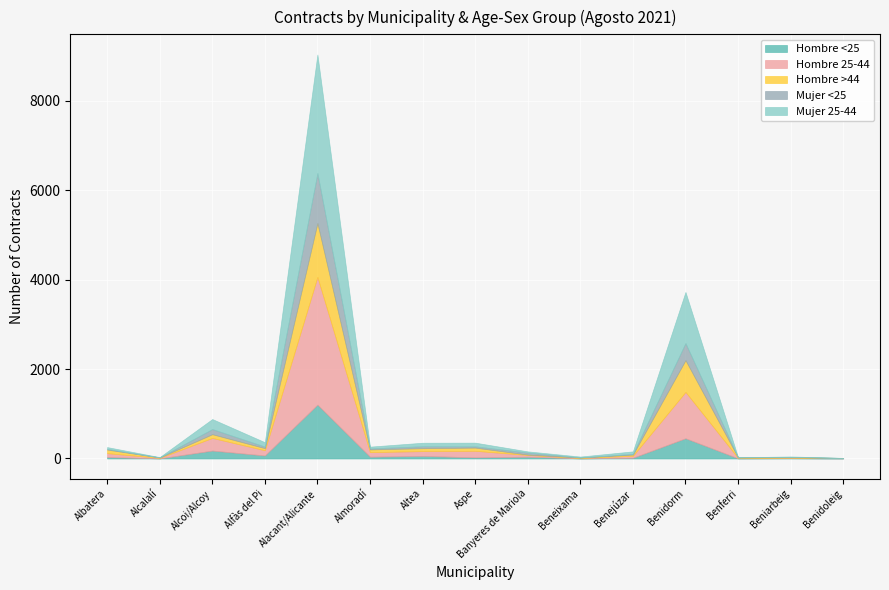

Reading left to right, extract all data points from this chart.

Hombre <25: Albatera=32	Alcalalí=2	Alcoi/Alcoy=177	Alfàs del Pi=67	Alacant/Alicante=1204	Almoradí=40	Altea=58	Aspe=25	Banyeres de Mariola=40	Beneixama=2	Benejúzar=16	Benidorm=452	Benferri=3	Beniarbeig=7	Benidoleig=1
Hombre 25-44: Albatera=88	Alcalalí=12	Alcoi/Alcoy=283	Alfàs del Pi=117	Alacant/Alicante=2856	Almoradí=102	Altea=107	Aspe=147	Banyeres de Mariola=39	Beneixama=10	Benejúzar=44	Benidorm=1037	Benferri=10	Beniarbeig=12	Benidoleig=8
Hombre >44: Albatera=79	Alcalalí=9	Alcoi/Alcoy=83	Alfàs del Pi=47	Alacant/Alicante=1202	Almoradí=61	Altea=65	Aspe=71	Banyeres de Mariola=8	Beneixama=8	Benejúzar=27	Benidorm=709	Benferri=10	Beniarbeig=8	Benidoleig=3
Mujer <25: Albatera=16	Alcalalí=2	Alcoi/Alcoy=115	Alfàs del Pi=35	Alacant/Alicante=1120	Almoradí=22	Altea=44	Aspe=29	Banyeres de Mariola=45	Beneixama=4	Benejúzar=16	Benidorm=382	Benferri=2	Beniarbeig=9	Benidoleig=0
Mujer 25-44: Albatera=40	Alcalalí=6	Alcoi/Alcoy=224	Alfàs del Pi=98	Alacant/Alicante=2649	Almoradí=40	Altea=78	Aspe=82	Banyeres de Mariola=27	Beneixama=19	Benejúzar=56	Benidorm=1143	Benferri=2	Beniarbeig=9	Benidoleig=1